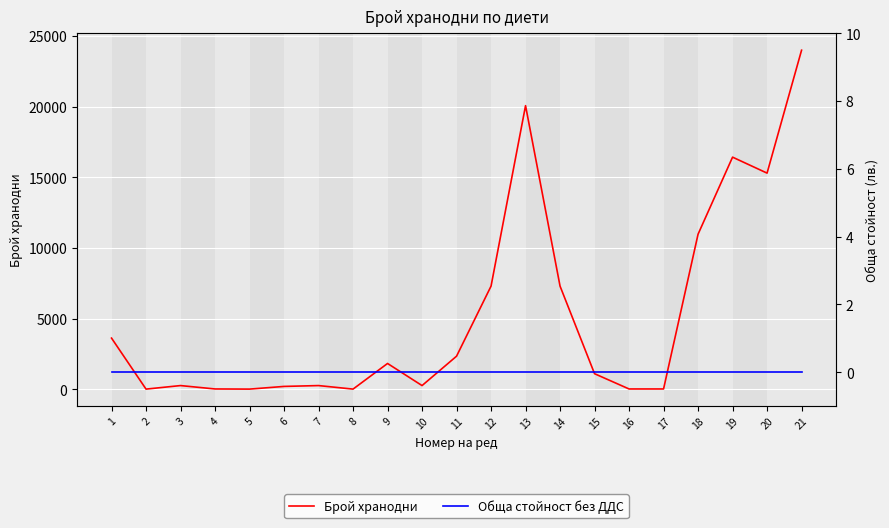

What is the difference between the maximum and minimum values in the Брой хранодни series?

23990